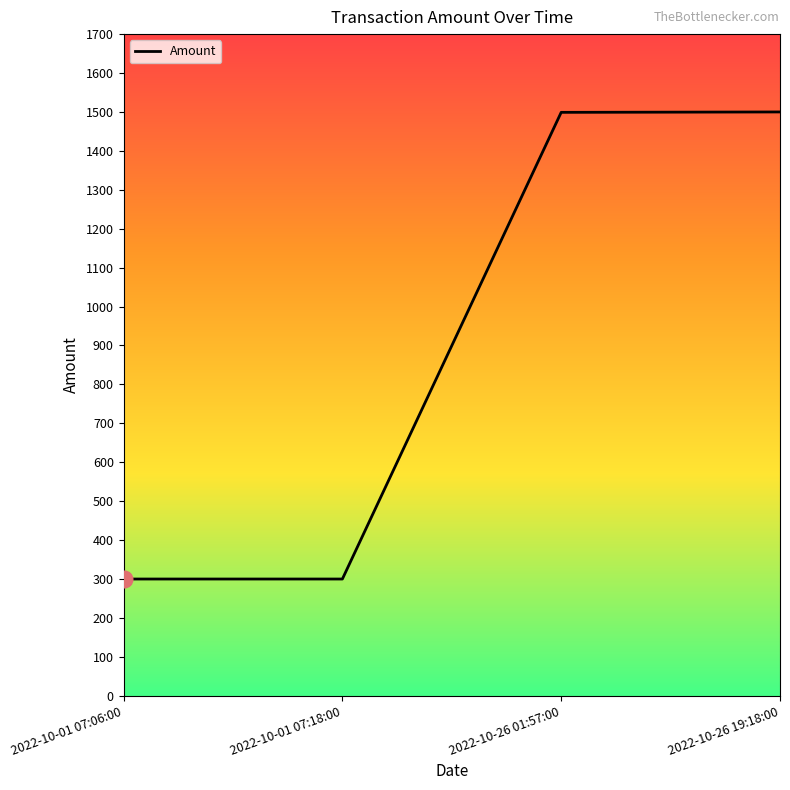

What is the smallest value displayed?

300.0